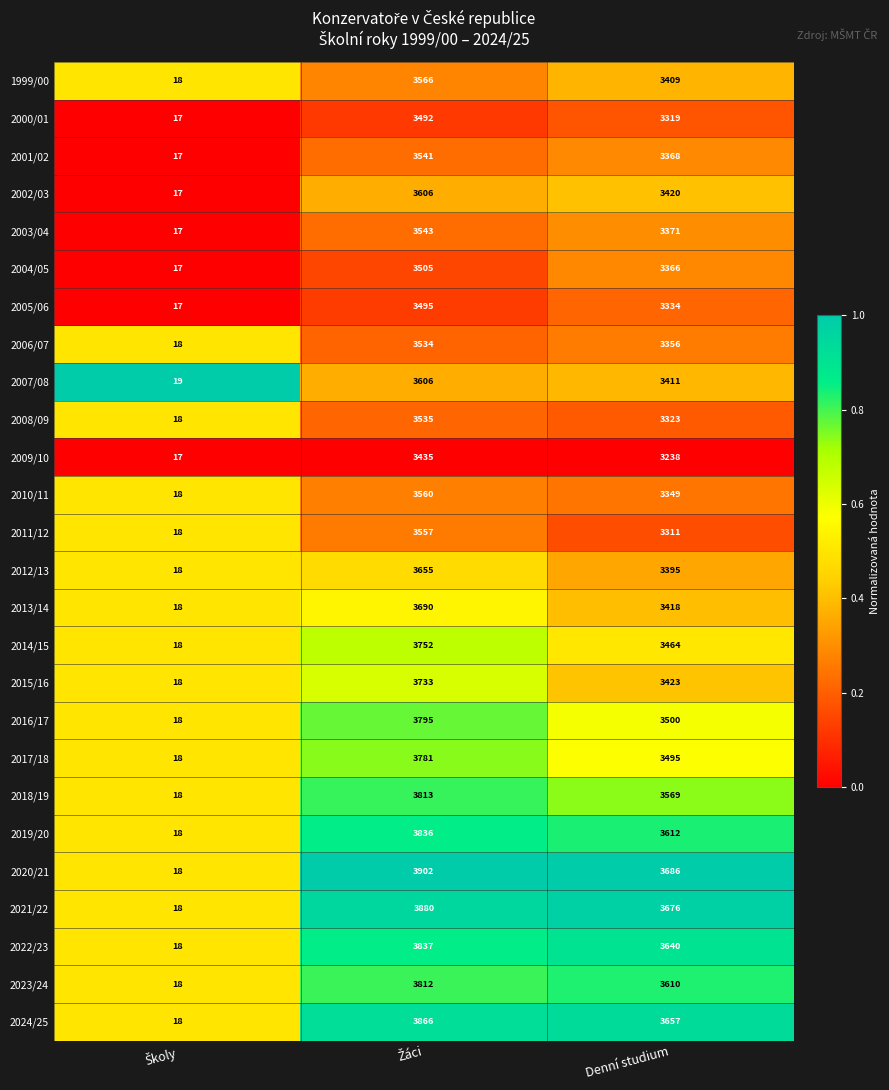

What is the maximum value shown in the chart?

3902